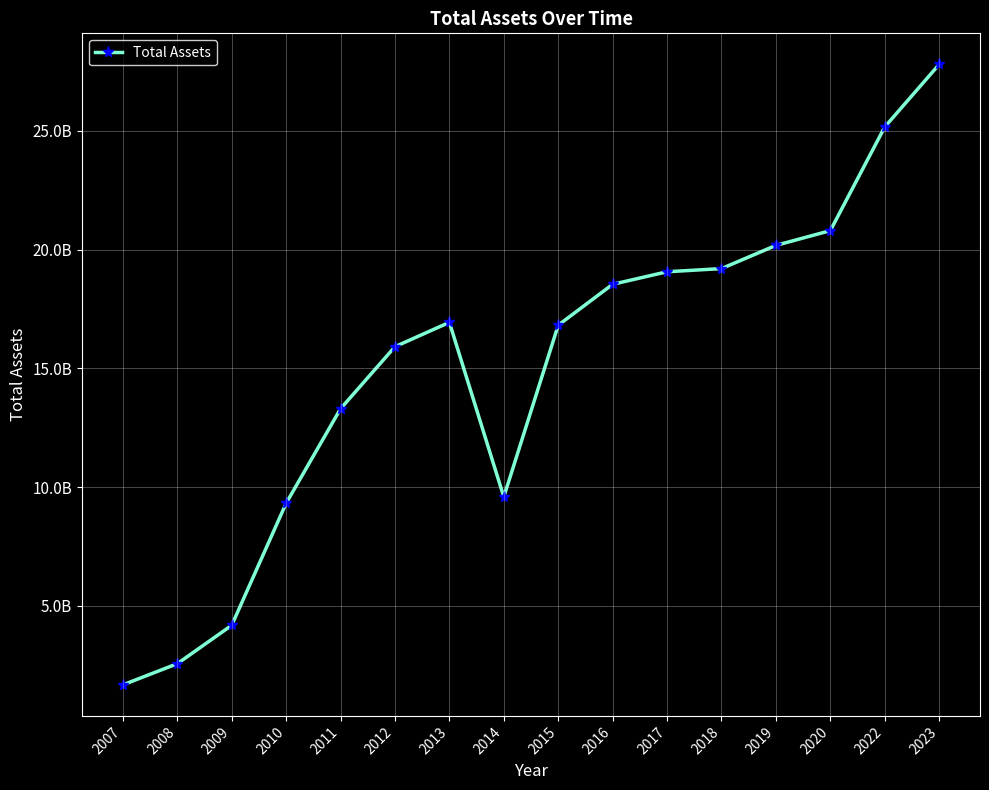

Is this an area chart (filled region under the line)?

No